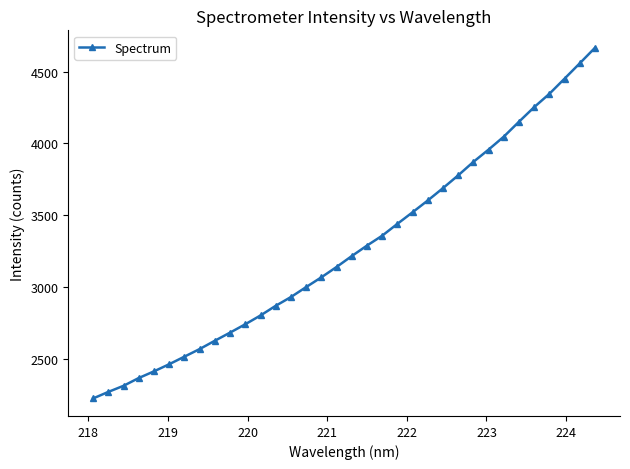

Count the number of categories in the chart.

34